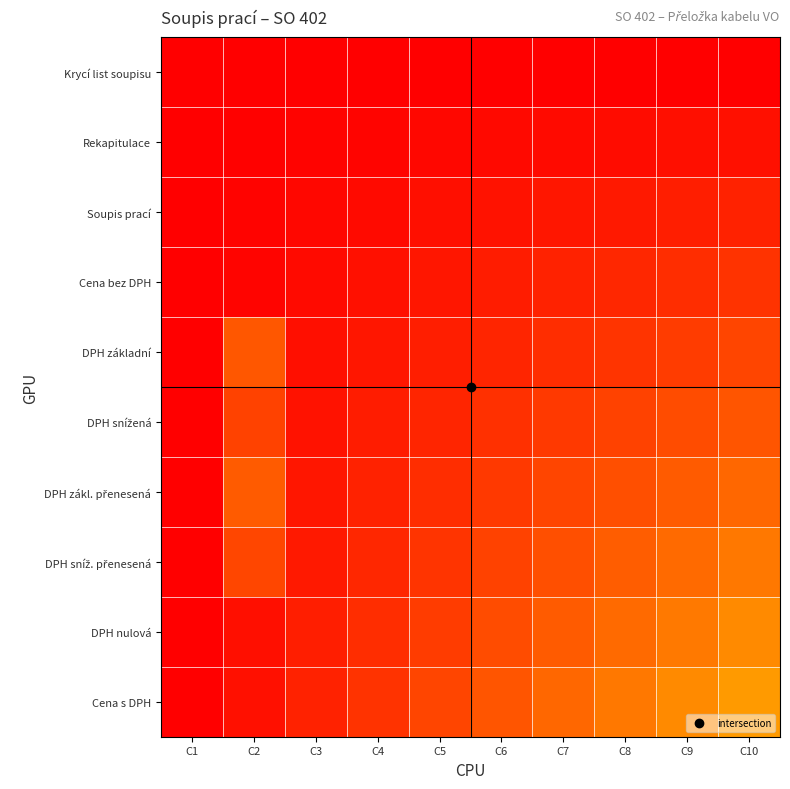

Between C7 and C1, which is larger?

C7